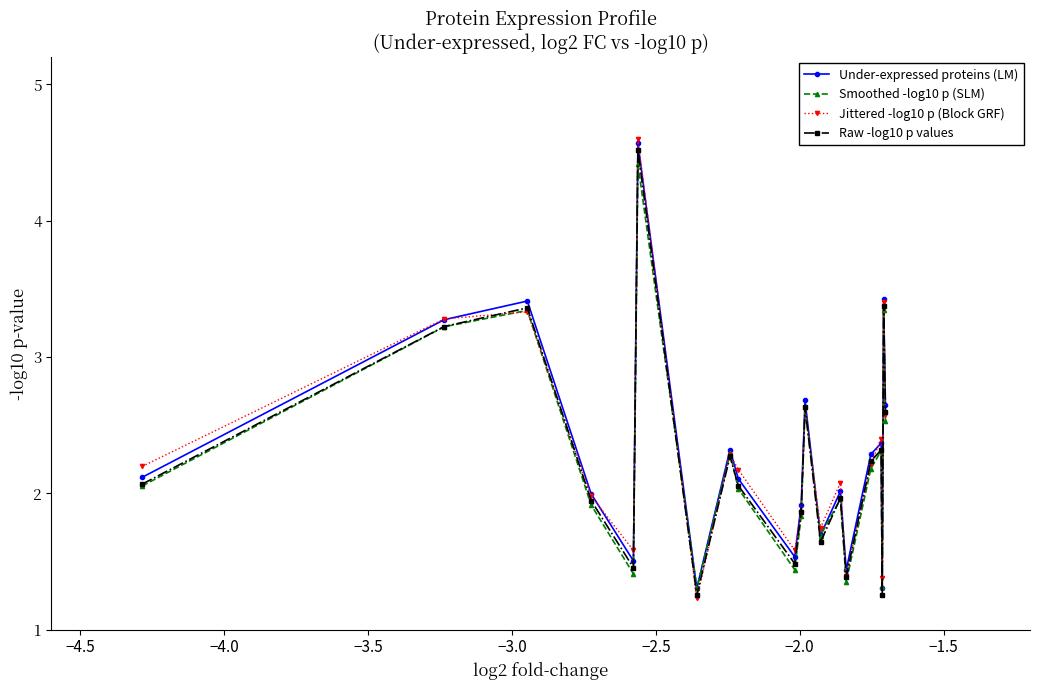

True or false: Under-expressed proteins (LM) has more than 2 interior local peaks.

True